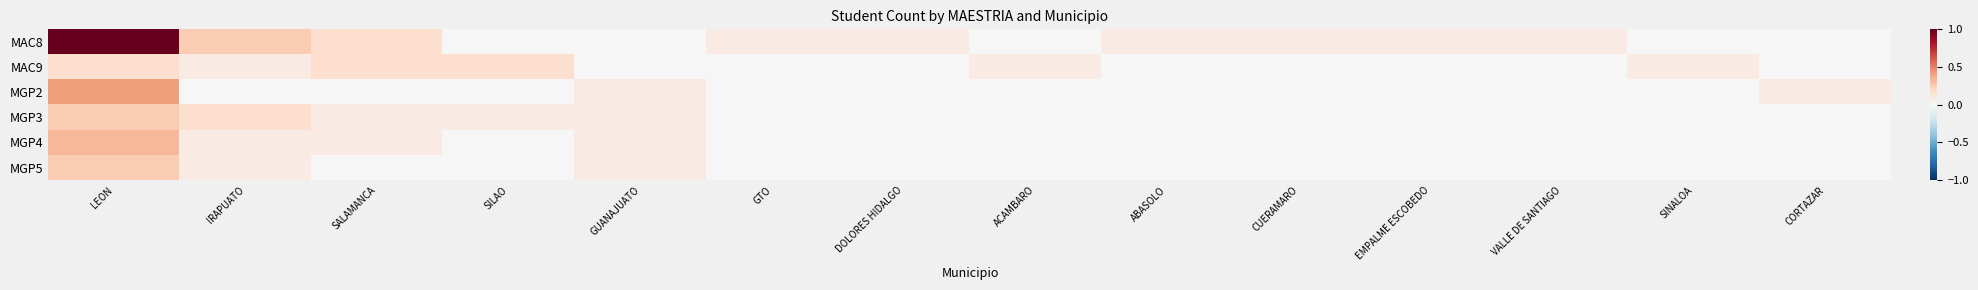

What is the difference between the highest and lowest values at EMPALME ESCOBEDO?

5.0